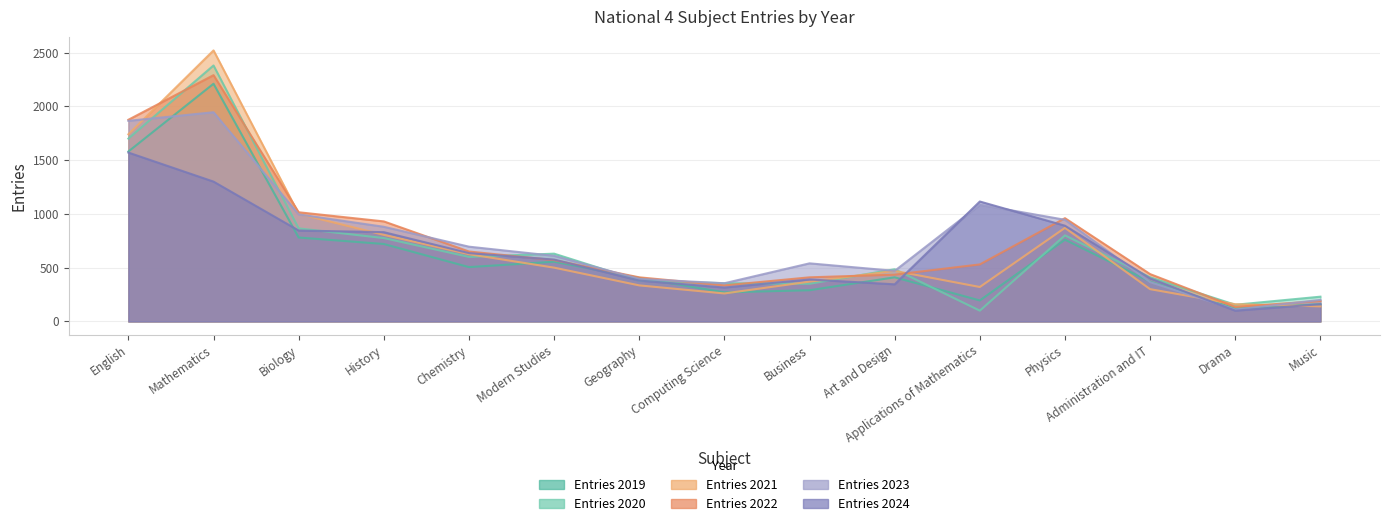

What are all the series names shown in the legend?

Entries 2019, Entries 2020, Entries 2021, Entries 2022, Entries 2023, Entries 2024